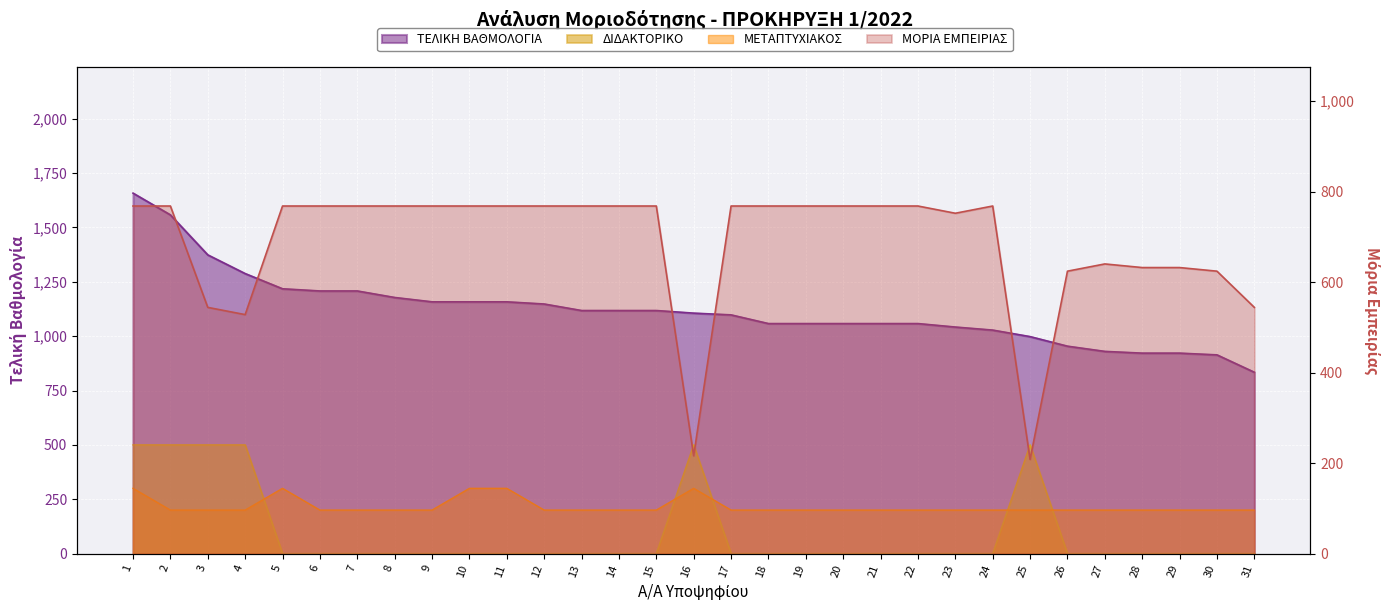

The ΔΙΔΑΚΤΟΡΙΚΟ series shows 335 at 5. True or false?

False